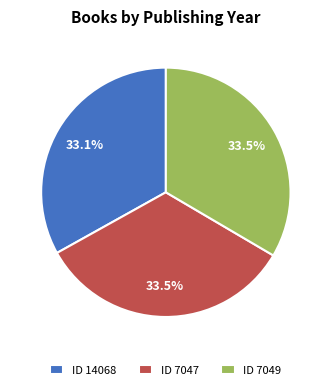

Is there a majority slice in this chart?

No